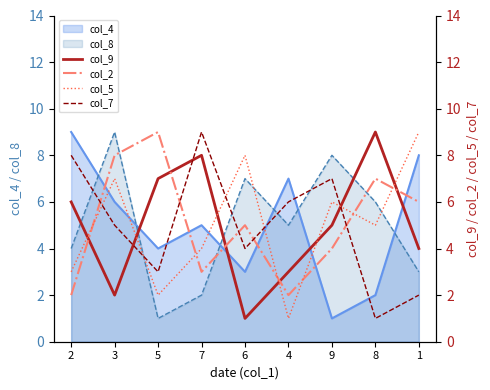

True or false: col_4 and col_8 intersect in this chart.

True